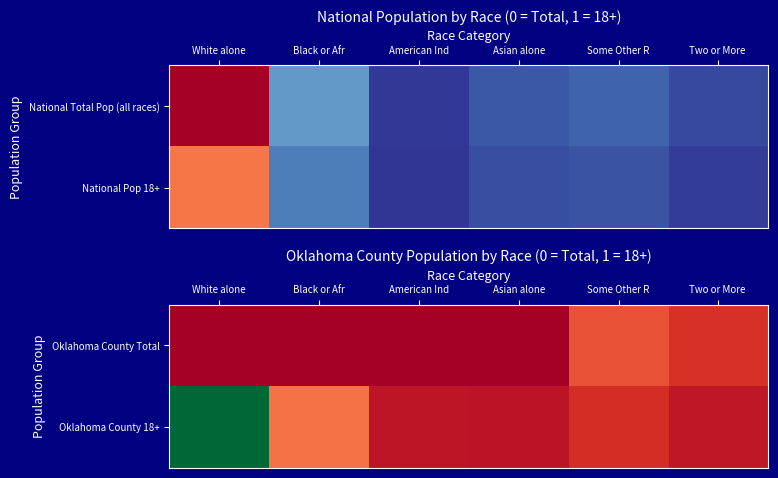

How many data points does each series have?

6